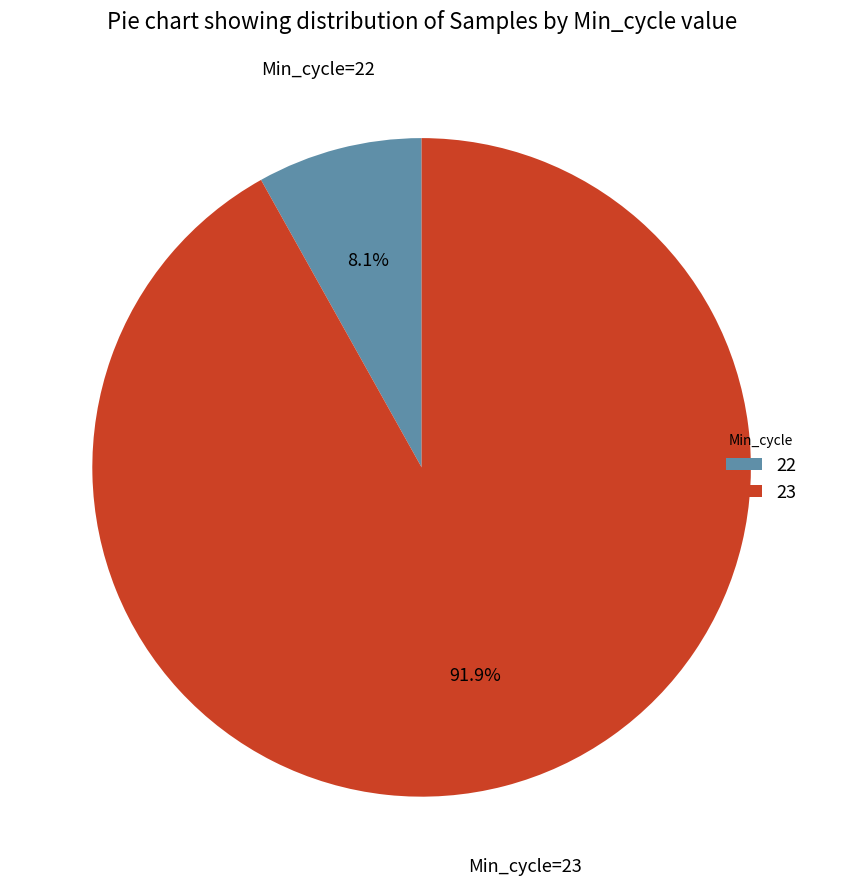

Between 23 and 22, which is larger?

23